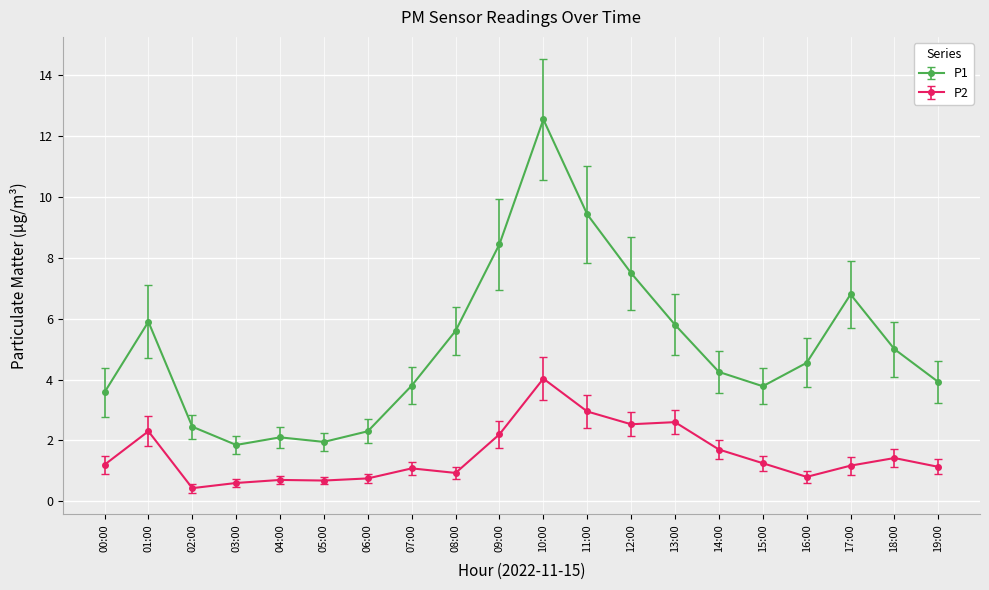

Which series has the largest total across all categories?

P1